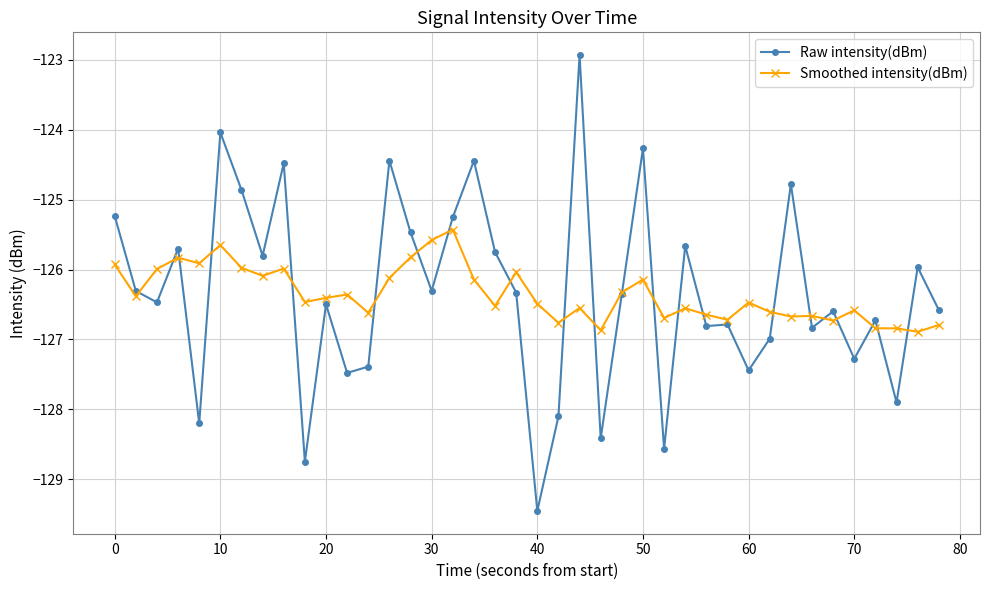

What is the lowest value of the Smoothed intensity(dBm) series?

-126.9